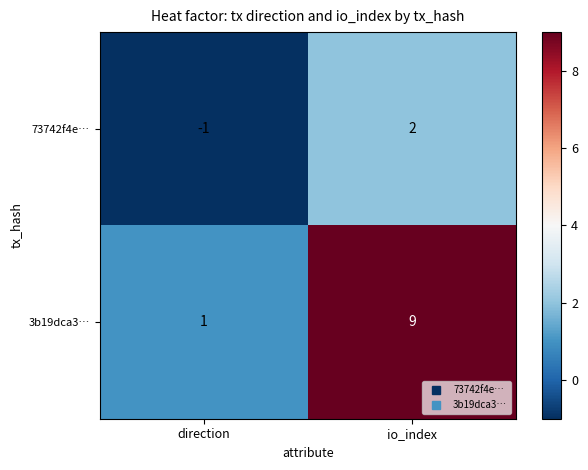

Read the 3b19dca3… value at io_index.

9